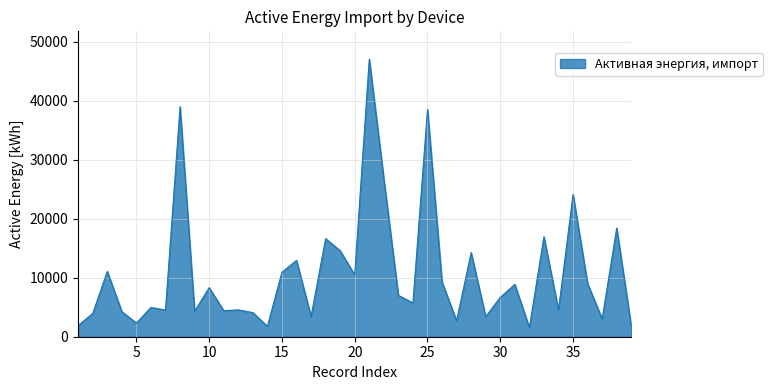

What is the difference between the maximum and minimum values?

45524.9